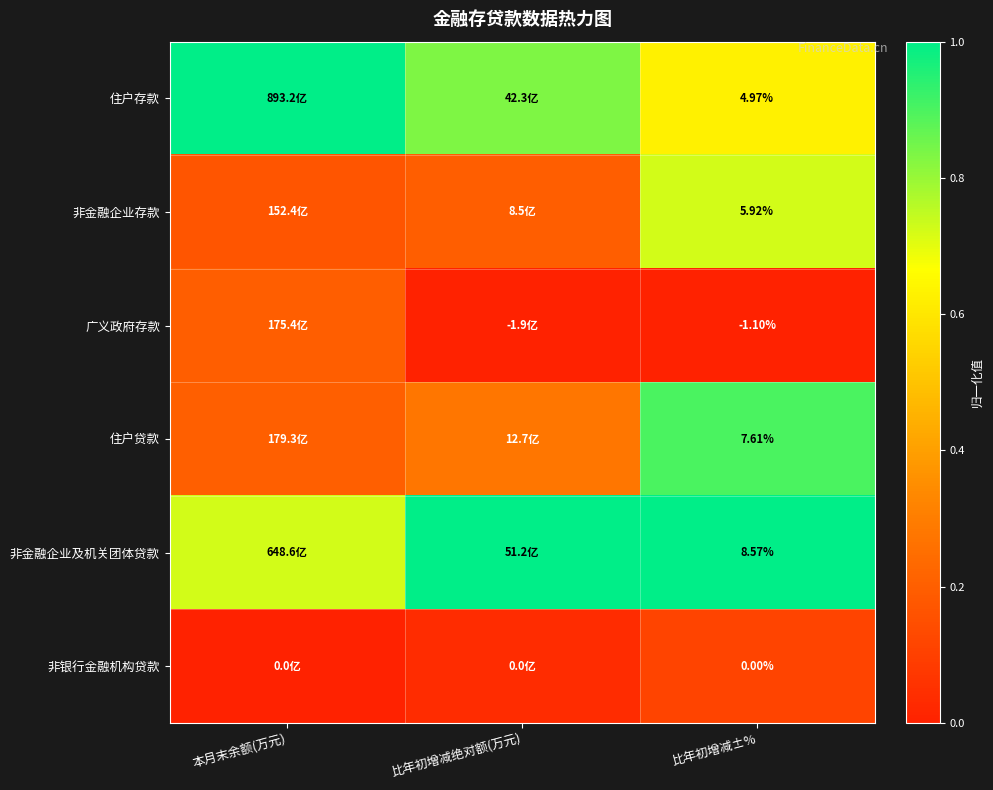

At how many categories does at least one series exceed 0?

3